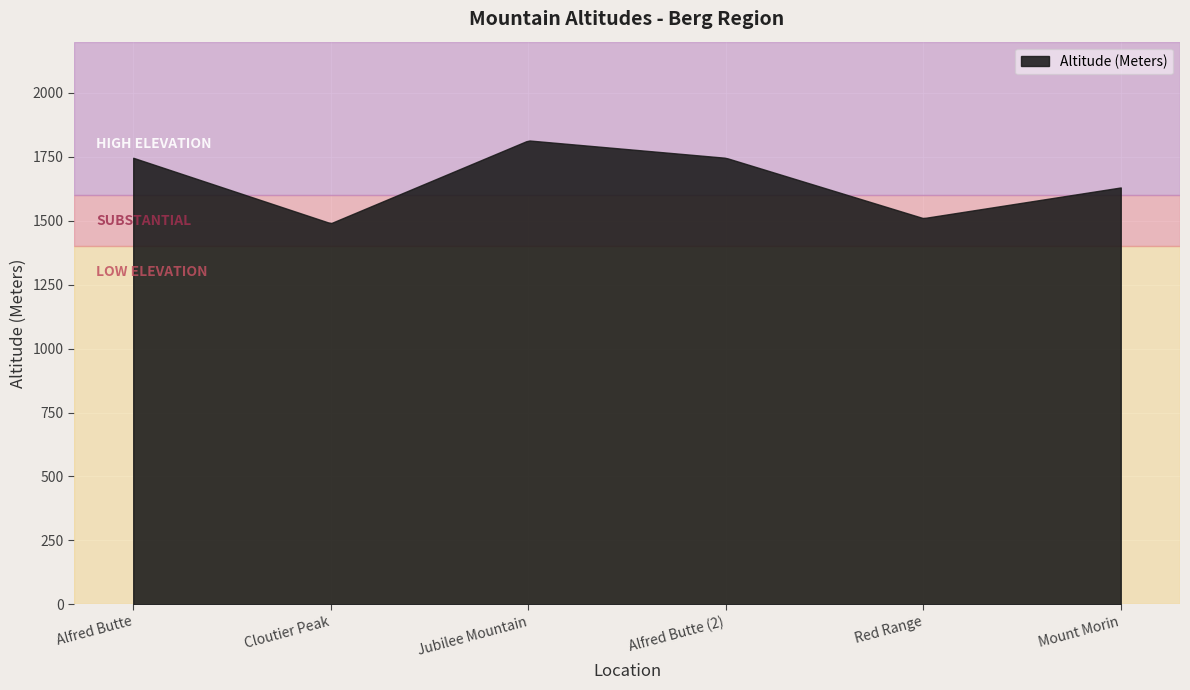

What is the smallest value displayed?

1491.1